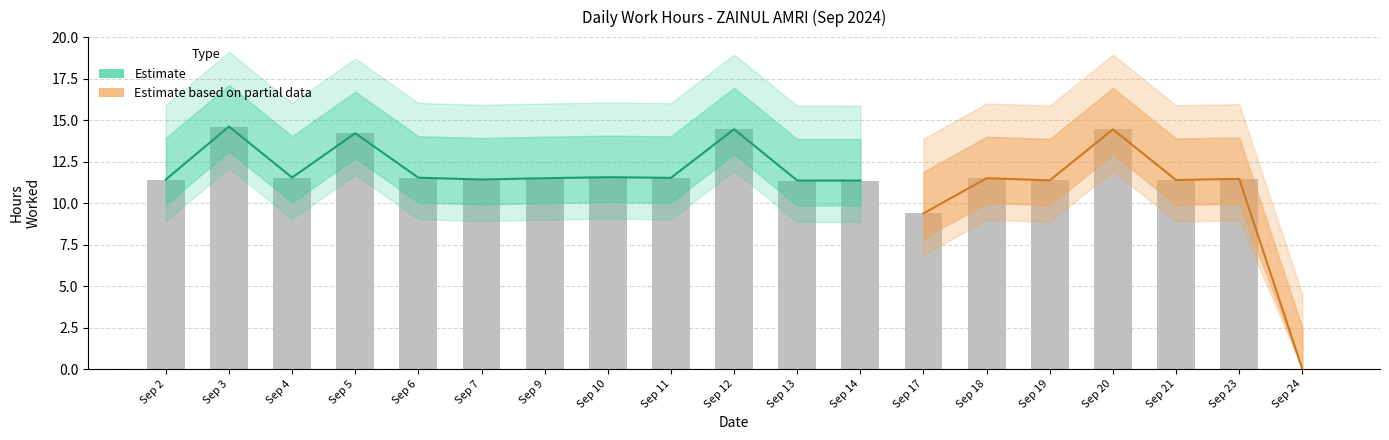

What is the sum of all values?

216.0